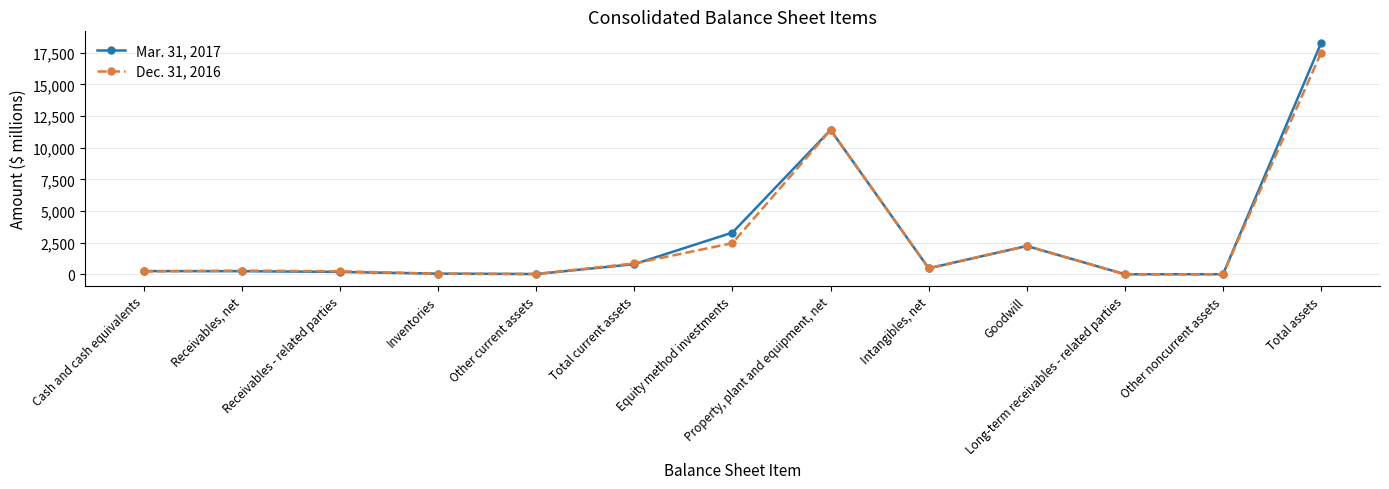

What is the label of the 7th point from the right?

Equity method investments